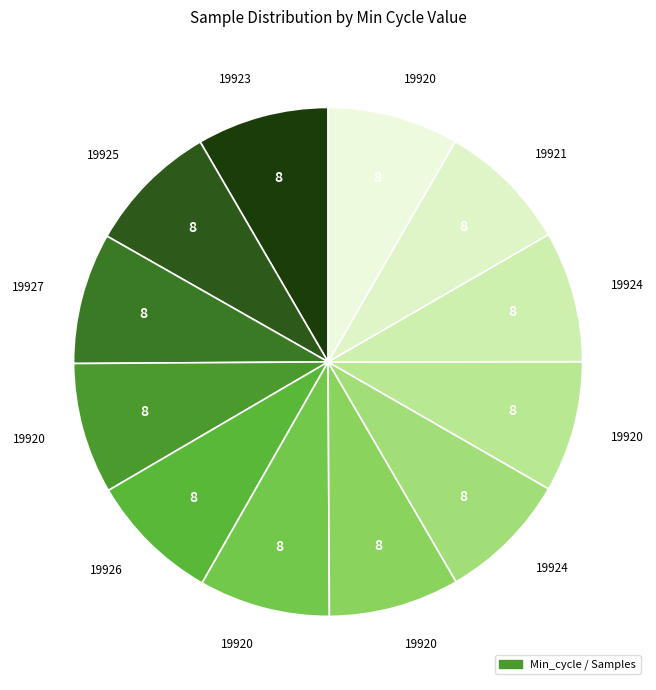

Is there a majority slice in this chart?

No